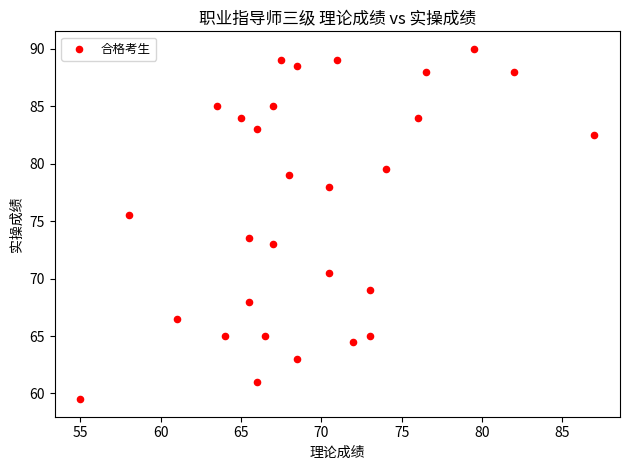

What is the range of X values (max minus min)?

32.0